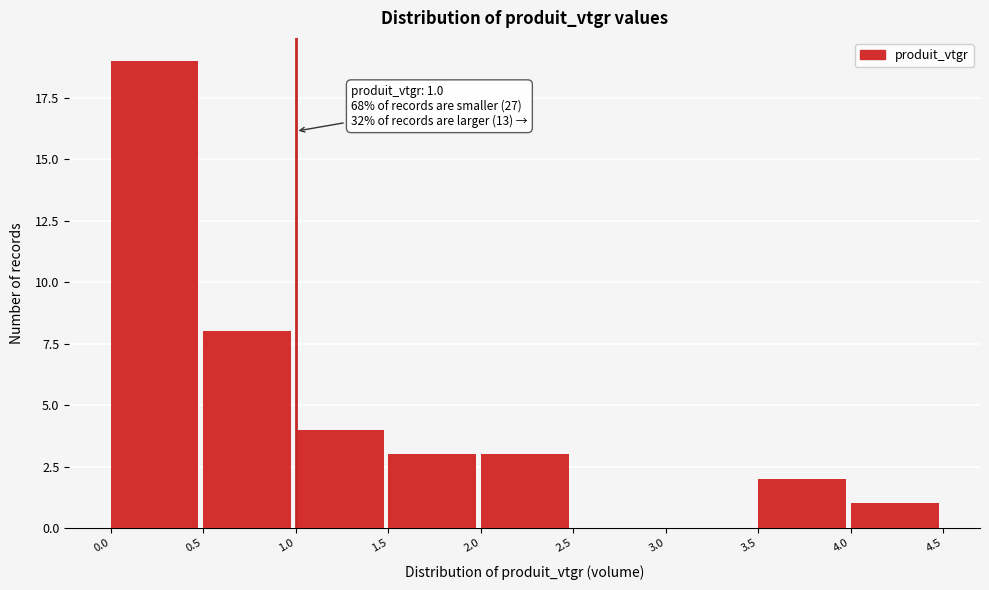

Which range on the x-axis has the tallest bar?

0.0 to 0.5